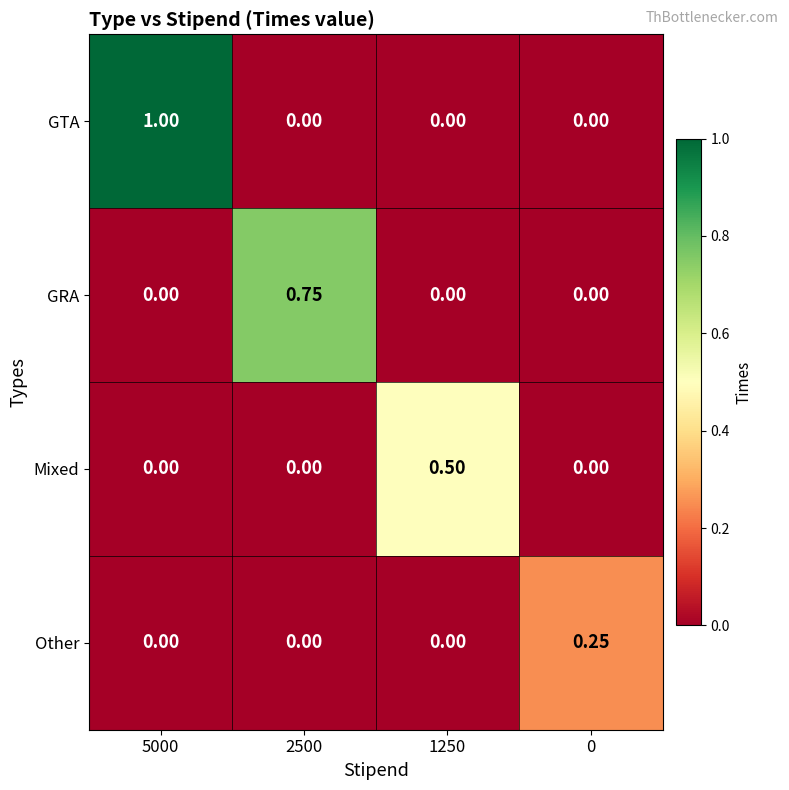

Which series has the largest range (max minus min)?

GTA